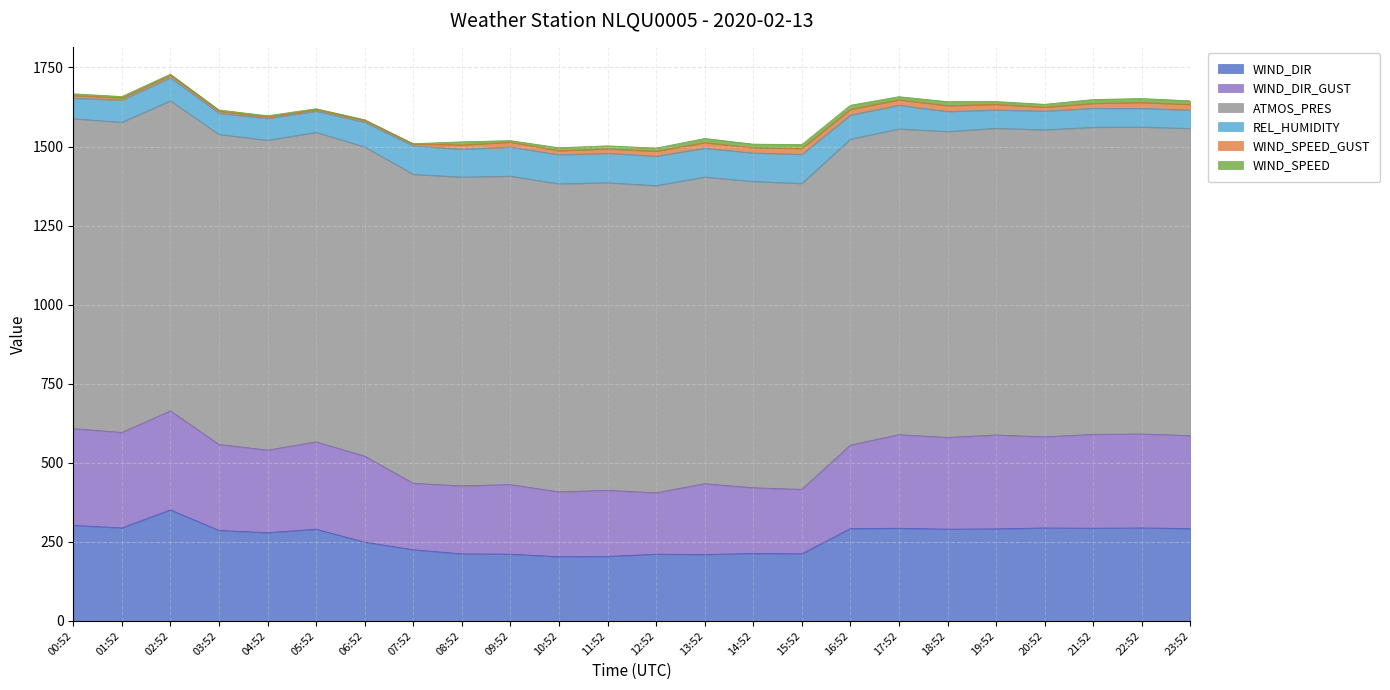

Reading right to left, what are all the values shown in this chart?

WIND_SPEED: 11.5	12.8	12.2	9.1	8.8	12.6	9.9	13.2	12.6	11.1	13.2	10.0	9.7	9.4	5.1	9.8	1.2	2.4	2.6	3.7	4.2	3.7	4.2	5.7
WIND_SPEED_GUST: 17.7	18.4	15.6	12.6	17.8	18.7	17.2	17.9	18.6	17.0	17.8	15.7	14.0	12.7	15.3	13.7	5.7	5.7	4.9	4.9	6.1	7.4	7.1	8.1
REL_HUMIDITY: 58.0	59.0	60.0	59.0	58.0	63.0	75.0	76.0	92.0	90.0	91.0	93.0	93.0	92.0	92.0	88.0	90.0	78.0	67.0	69.0	67.0	73.0	70.0	65.0
WIND_DIR: 292.0	294.0	293.0	294.0	291.0	290.0	293.0	292.0	212.0	213.0	210.0	211.0	204.0	203.0	211.0	212.0	225.0	249.0	290.0	279.0	286.0	351.0	294.0	302.0
WIND_DIR_GUST: 294.0	297.0	297.0	288.0	297.0	290.0	296.0	264.0	204.0	208.0	224.0	194.0	209.0	205.0	220.0	215.0	210.0	272.0	276.0	261.0	272.0	313.0	302.0	306.0
ATMOS_PRES: 971.4	970.7	971.0	971.0	969.7	967.7	966.7	967.5	967.3	968.6	969.7	971.5	972.7	974.1	975.5	976.5	977.2	977.8	979.2	979.8	980.5	980.8	980.9	980.1